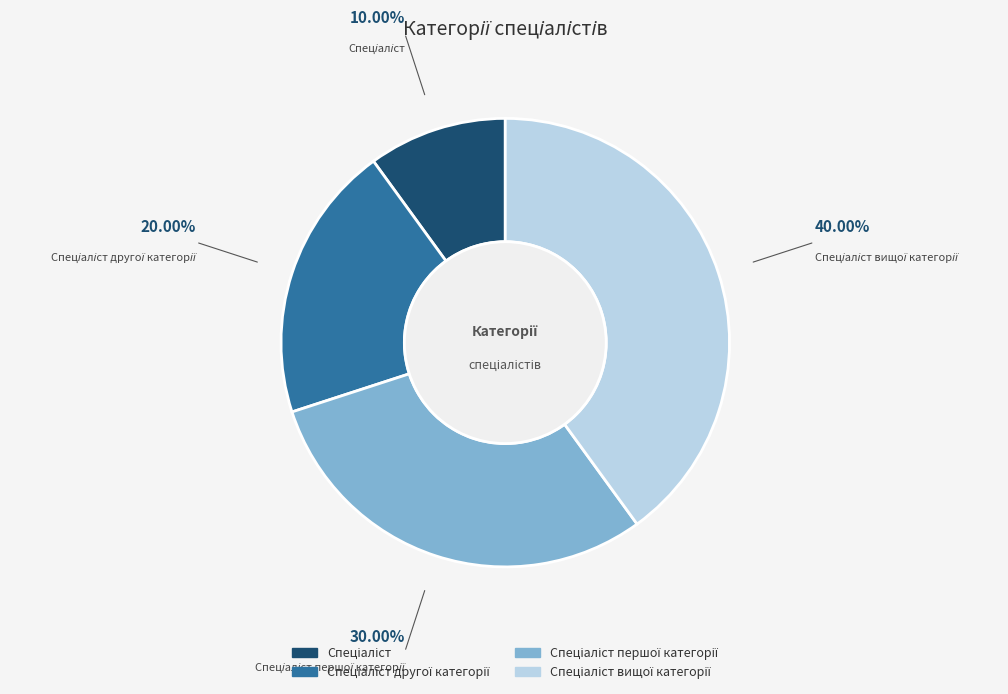

Does any single category account for the majority?

No